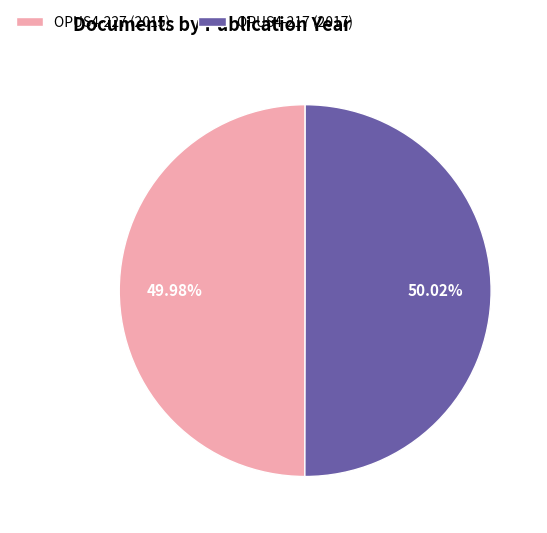

The OPUS4-217 slice represents 50% of the pie. True or false?

True